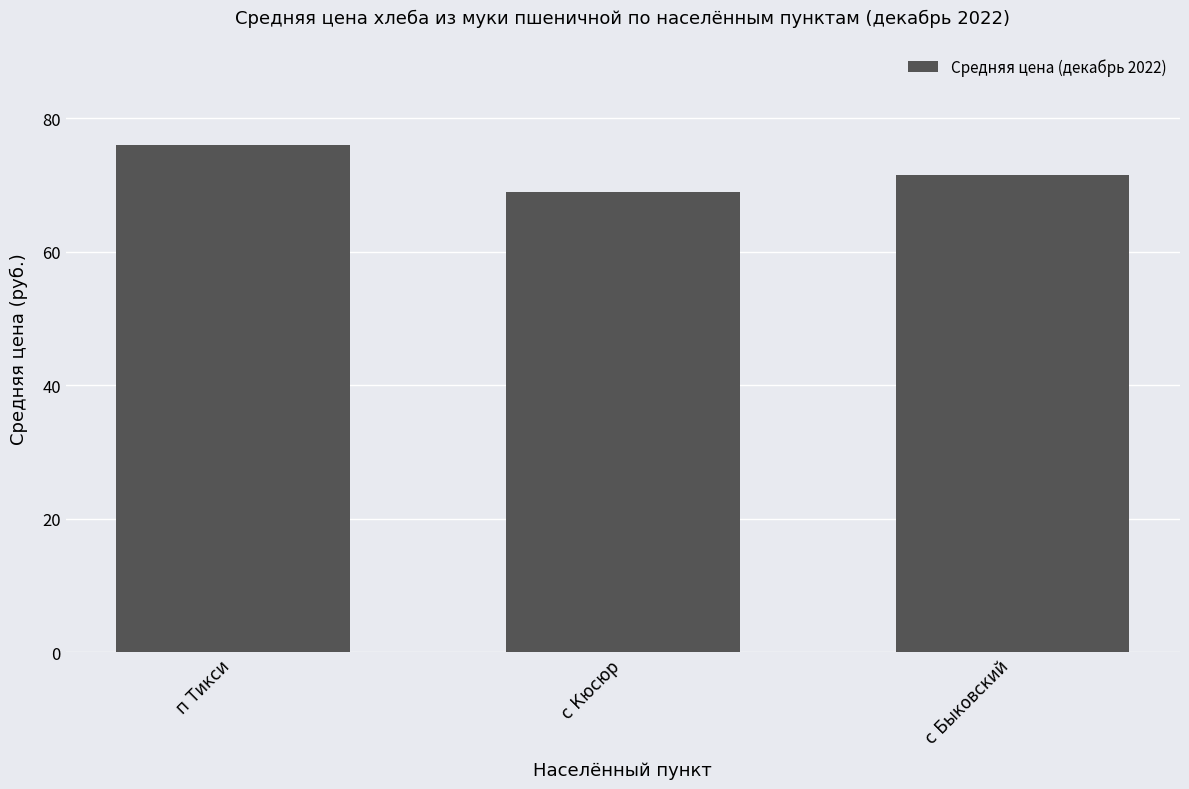

The value at с Кюсюр is 68.9. True or false?

True